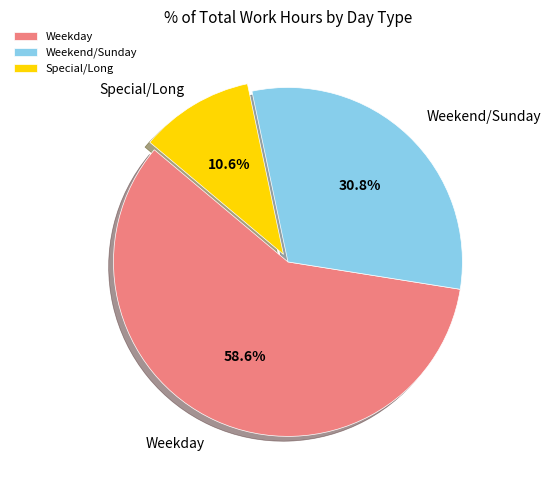

Between Special/Long and Weekday, which is larger?

Weekday